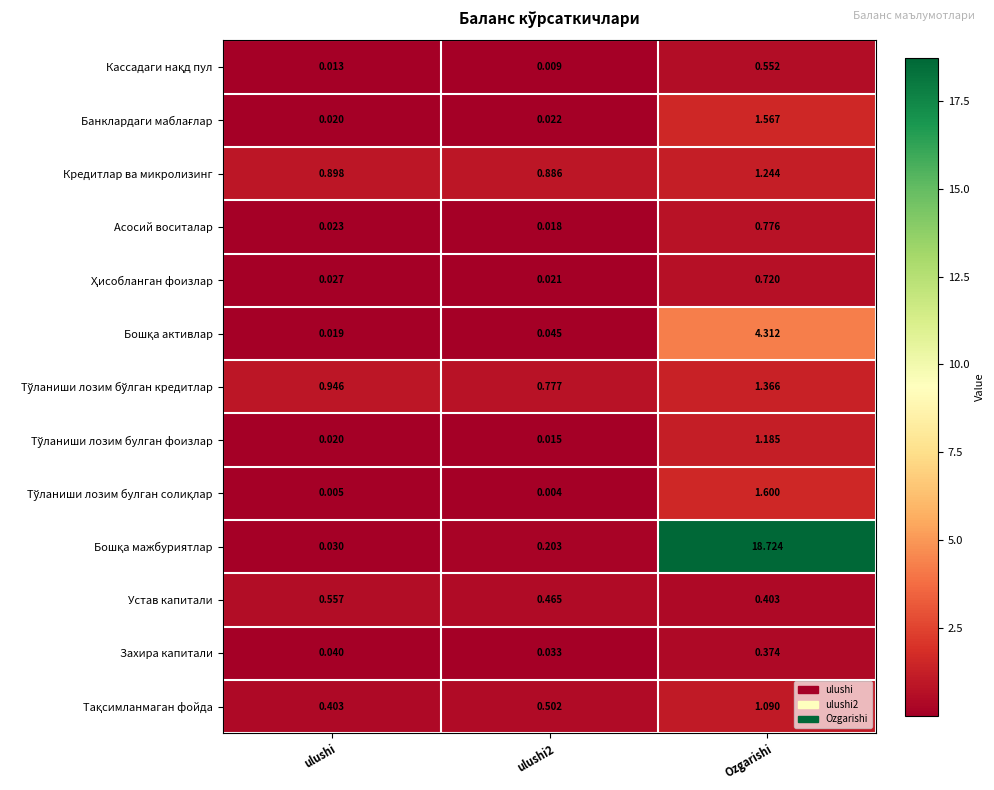

Which category has the highest value across all series?

Ozgarishi